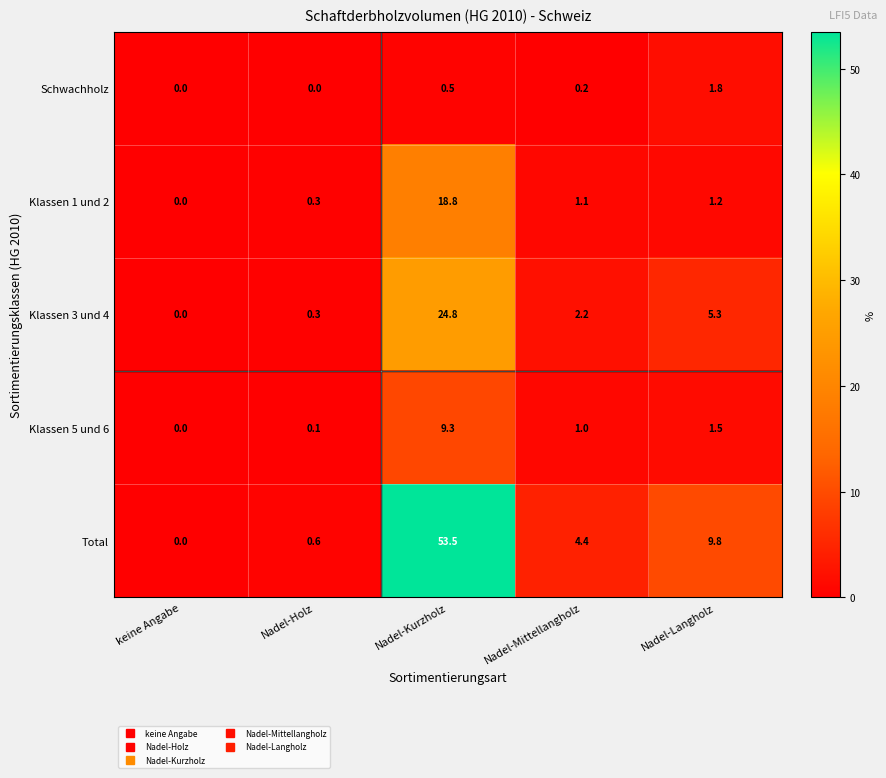

The Klassen 5 und 6 series shows 1.0 at Nadel-Mittellangholz. True or false?

True